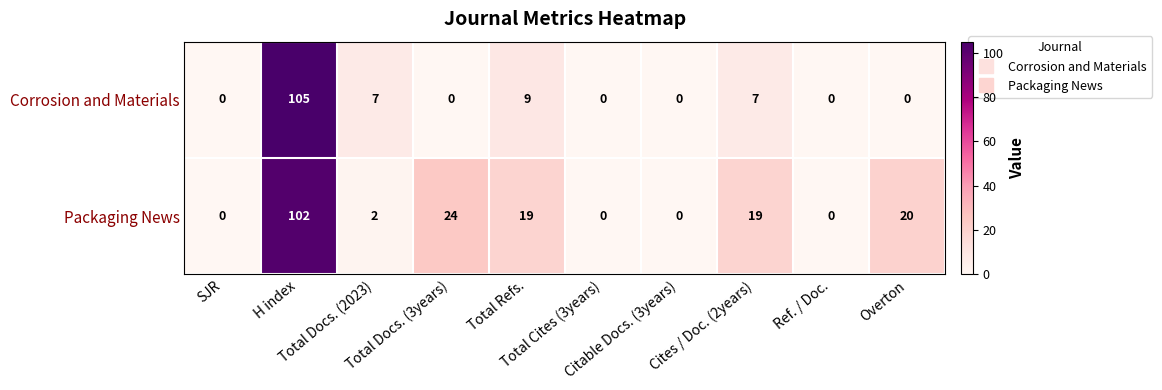

List the series in order of their peak value, lowest first.

Packaging News, Corrosion and Materials